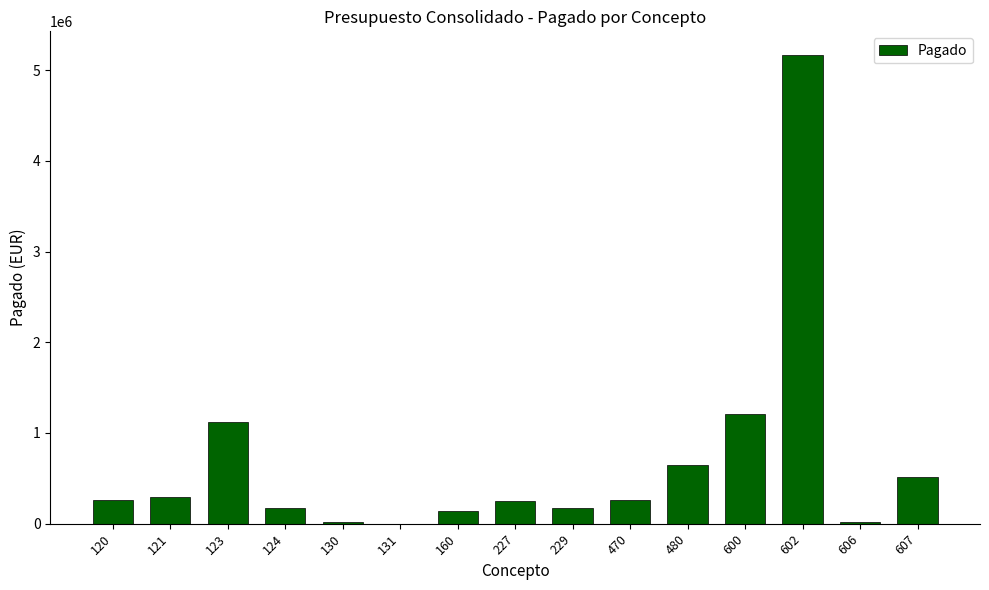

What is the difference between the values at 160 and 131?

140549.2